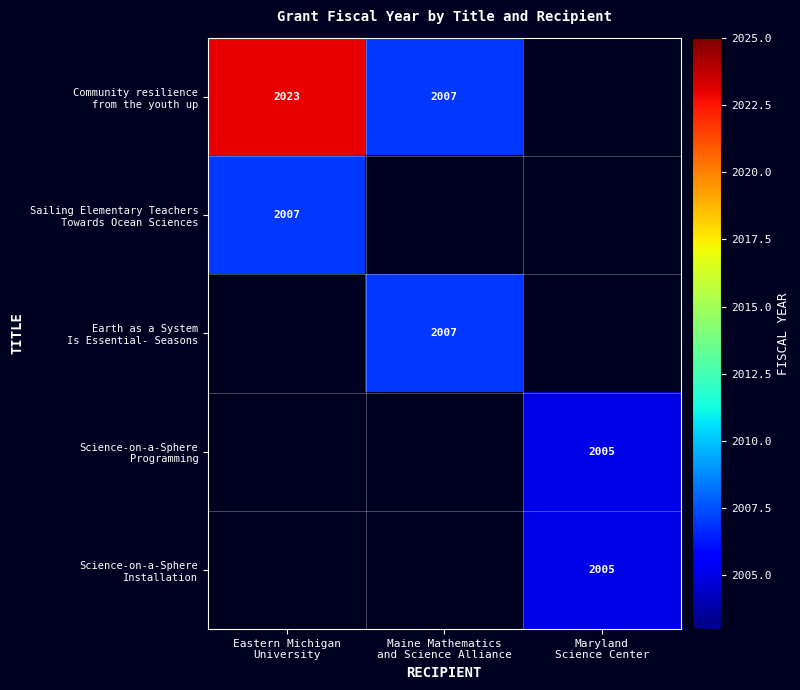

How many categories are shown in the chart?

3